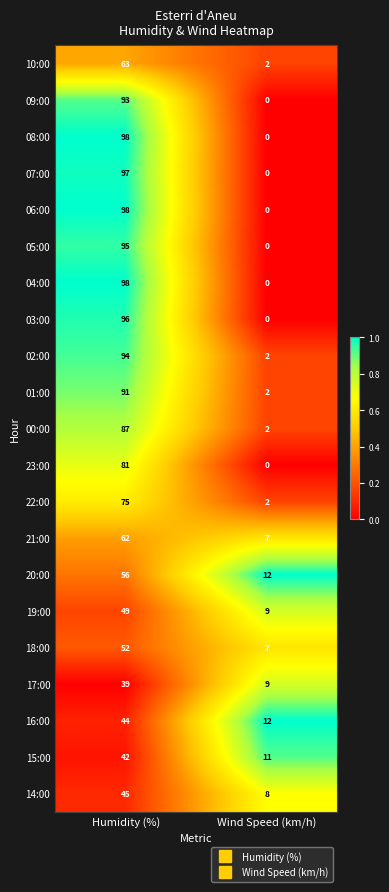

The value of 17:00 at Wind Speed (km/h) is 5. True or false?

False